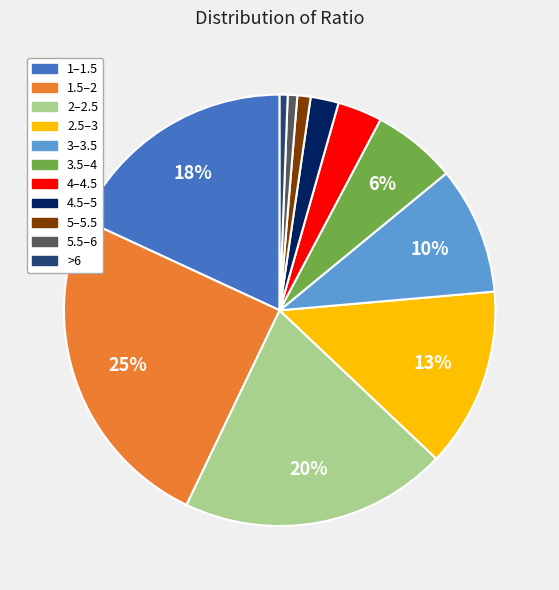

Which has a higher value, 4.5–5 or >6?

4.5–5